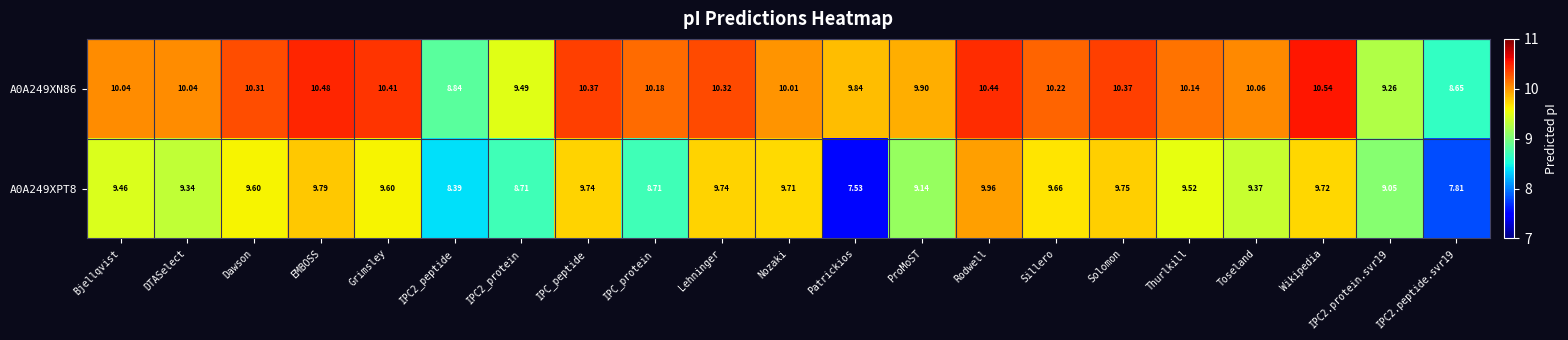

What is the total value across all series at Lehninger?

20.1